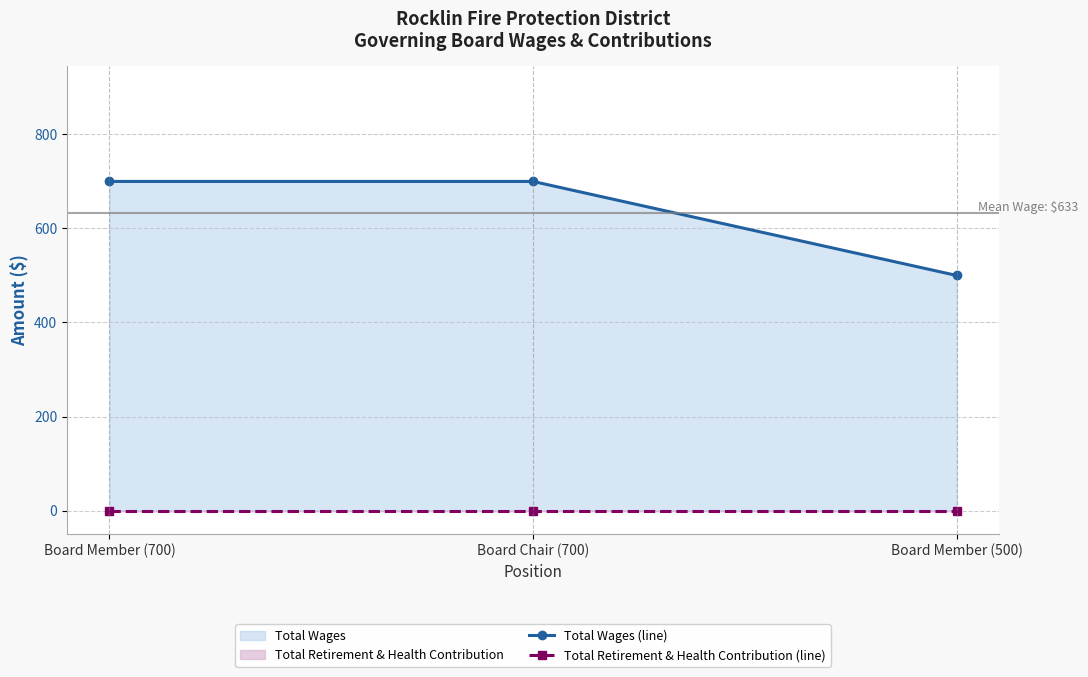

How many series are shown in this chart?

2